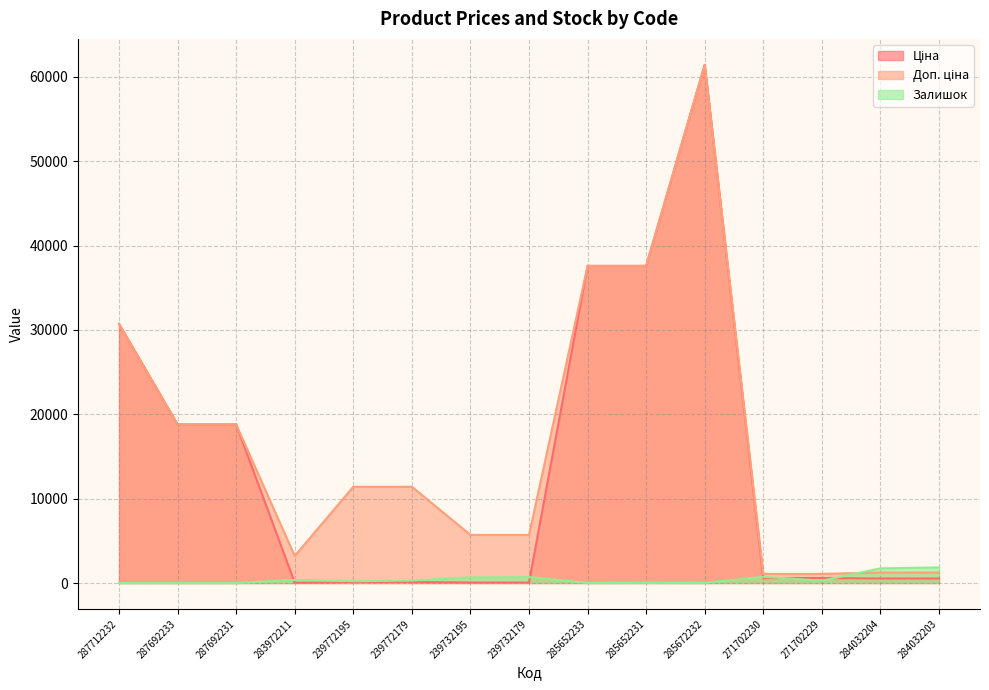

At which category is the sum across all series the highest?

285672232